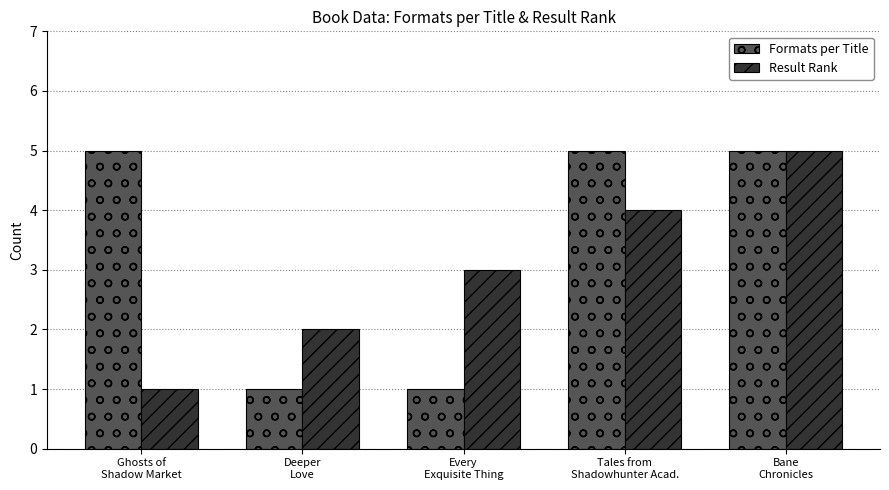

The Result Rank series shows 2 at Deeper
Love. True or false?

True